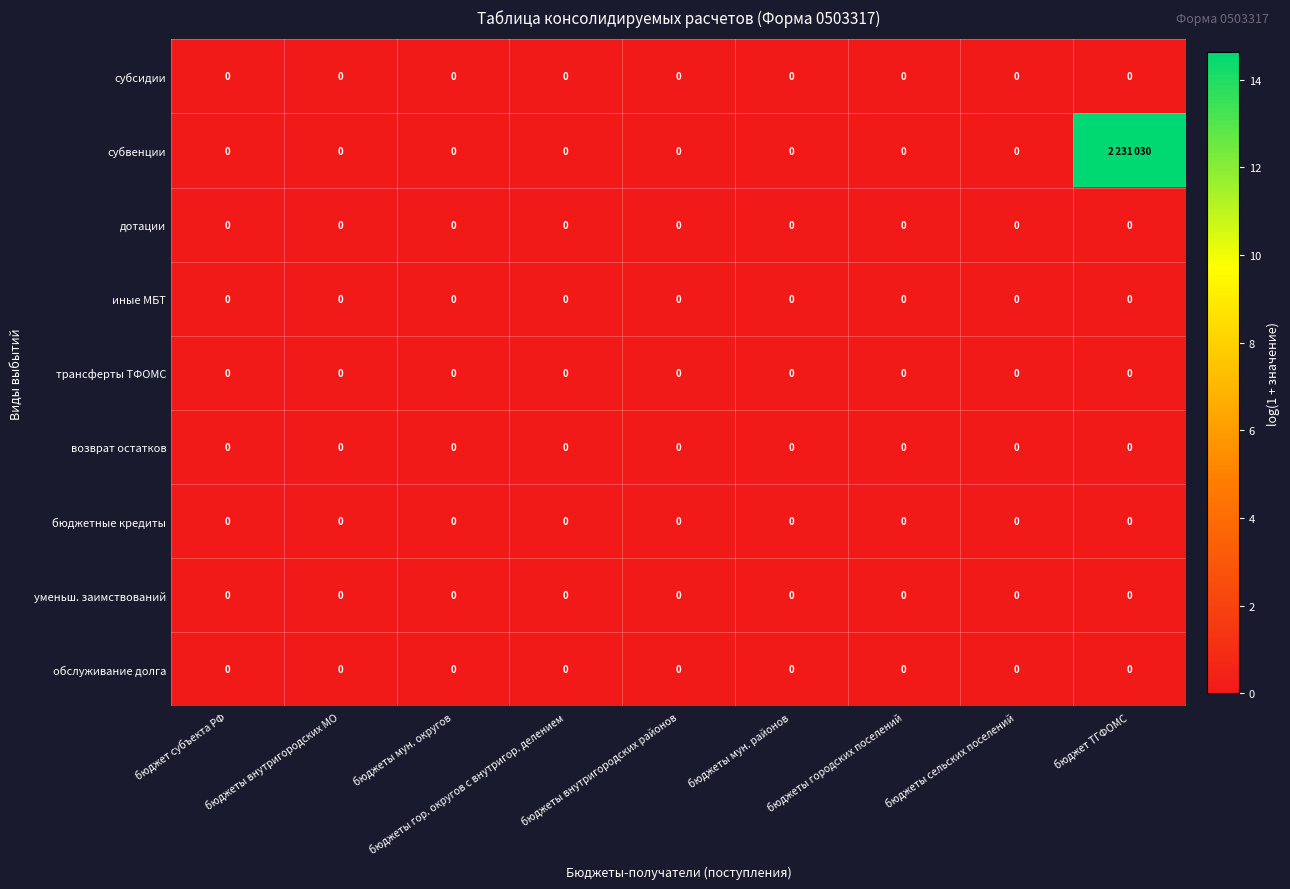

True or false: уменьш. заимствований has a value of 0.0 at бюджеты гор. округов с внутригор. делением.

True